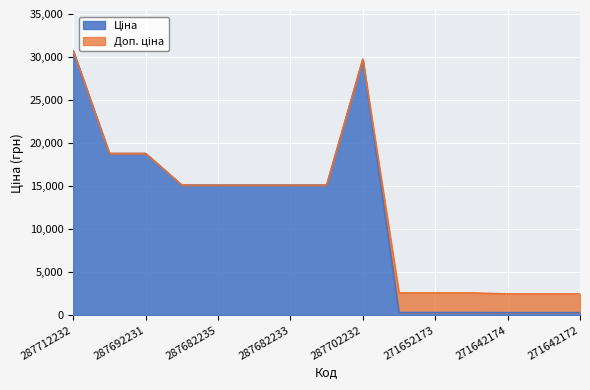

How many values in the Ціна series are below 15120?

6